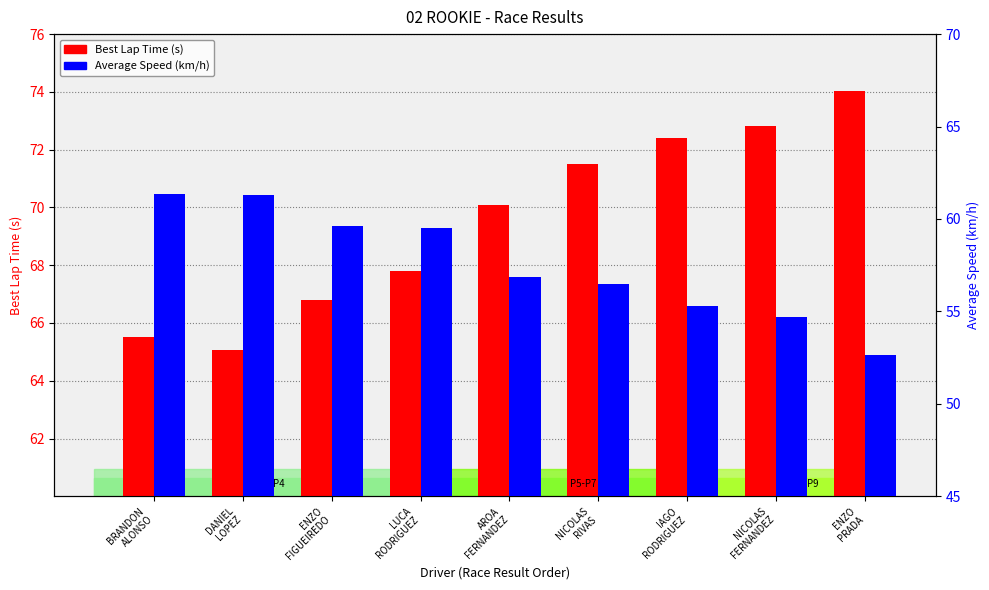

What is the approximate value of Average Speed (km/h) at AROA
FERNANDEZ?

56.8